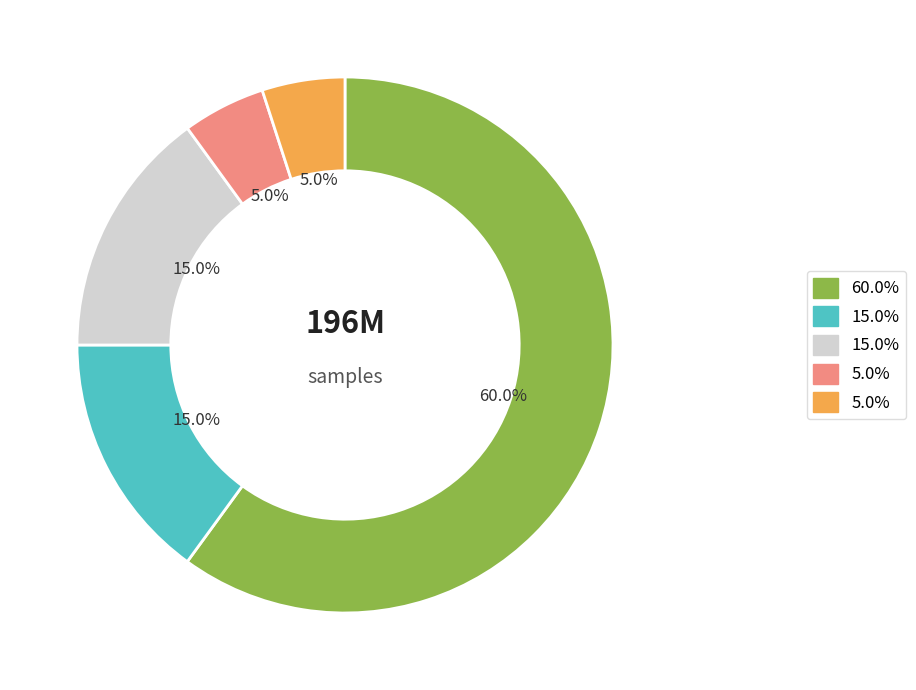

Is there a majority slice in this chart?

Yes